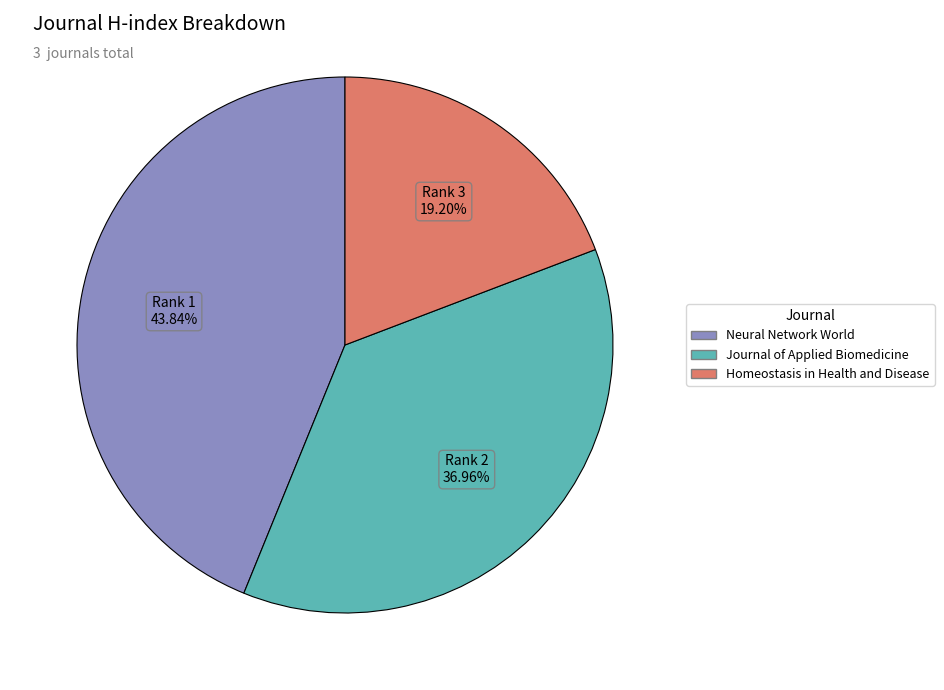

Is it true that Neural Network World is 44% of the pie?

True